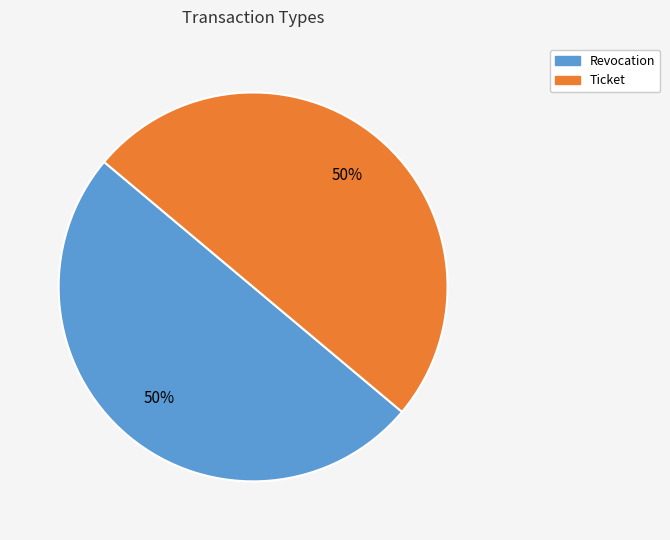

To the nearest percent, what percentage of the pie is Ticket?

50%